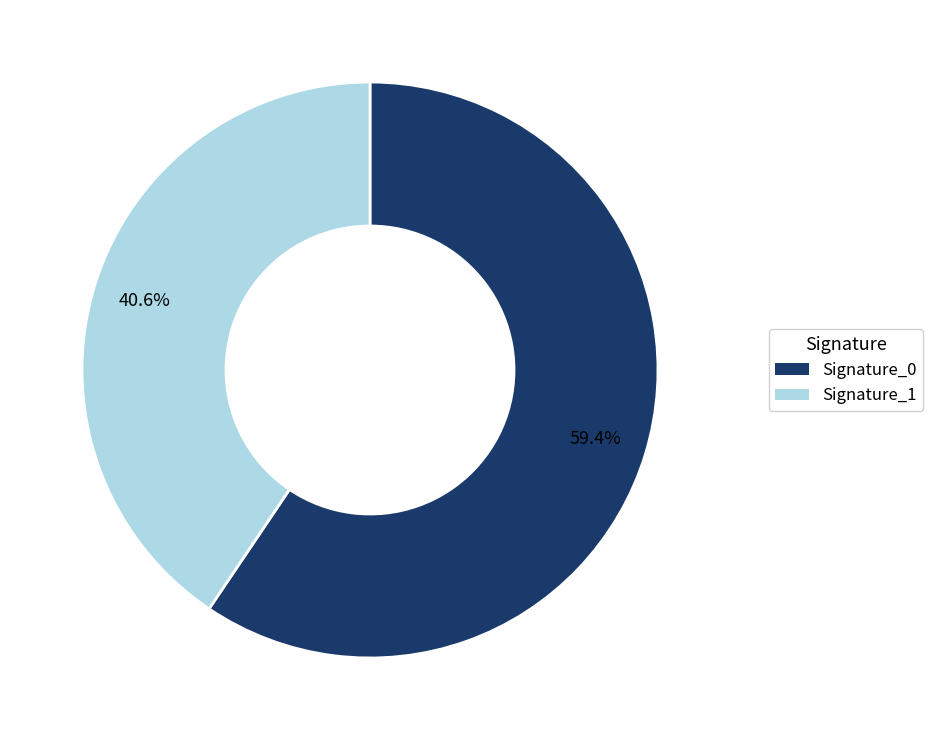

Is there any slice that represents more than half of the pie?

Yes